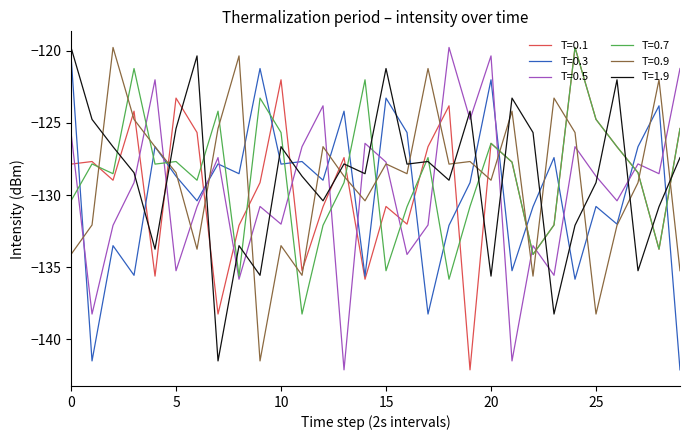

What is the greatest value displayed?

-119.8